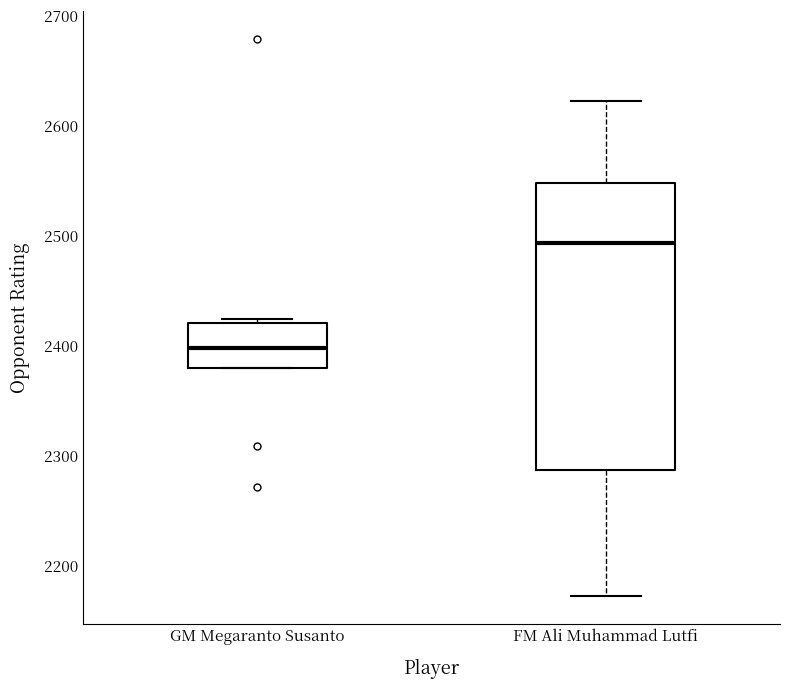

Which box's median line is the highest?

FM Ali Muhammad Lutfi